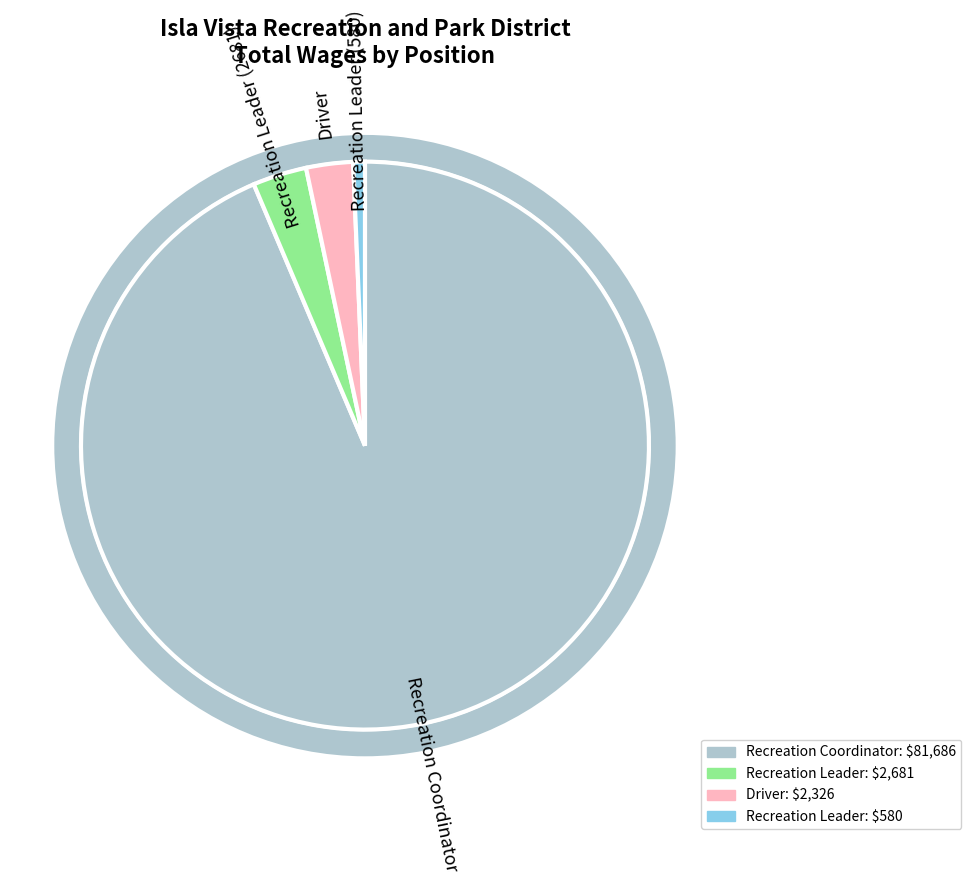

Count the number of slices in the pie.

4